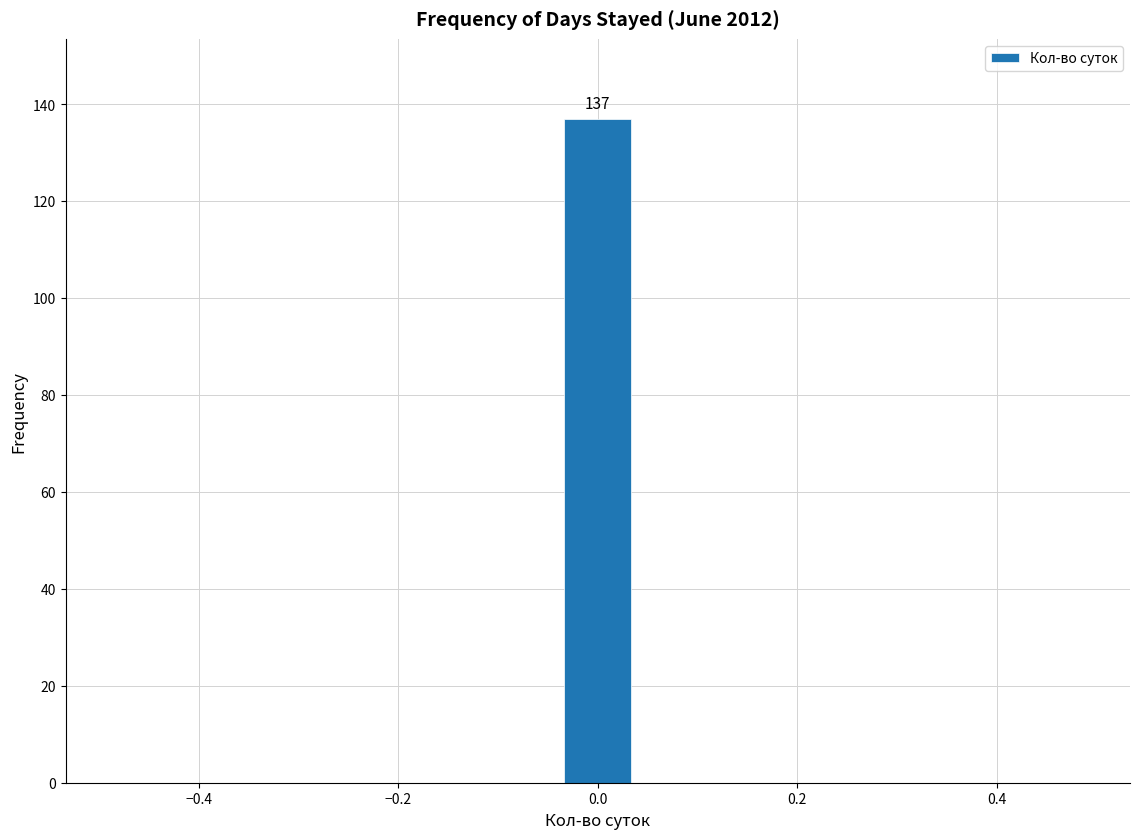

Around what value on the x-axis is the tallest bar? Give the approximate position of its centre, as read against the axis.

0.00